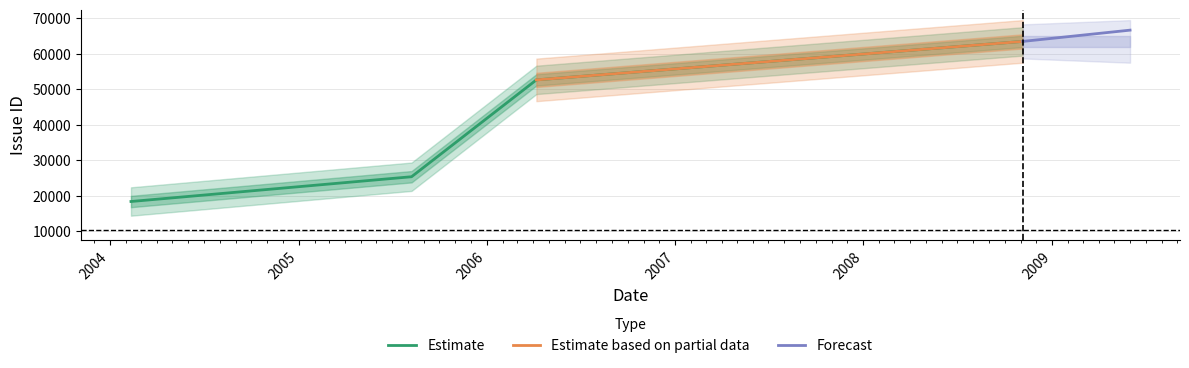

What is the maximum value for Estimate?

63478